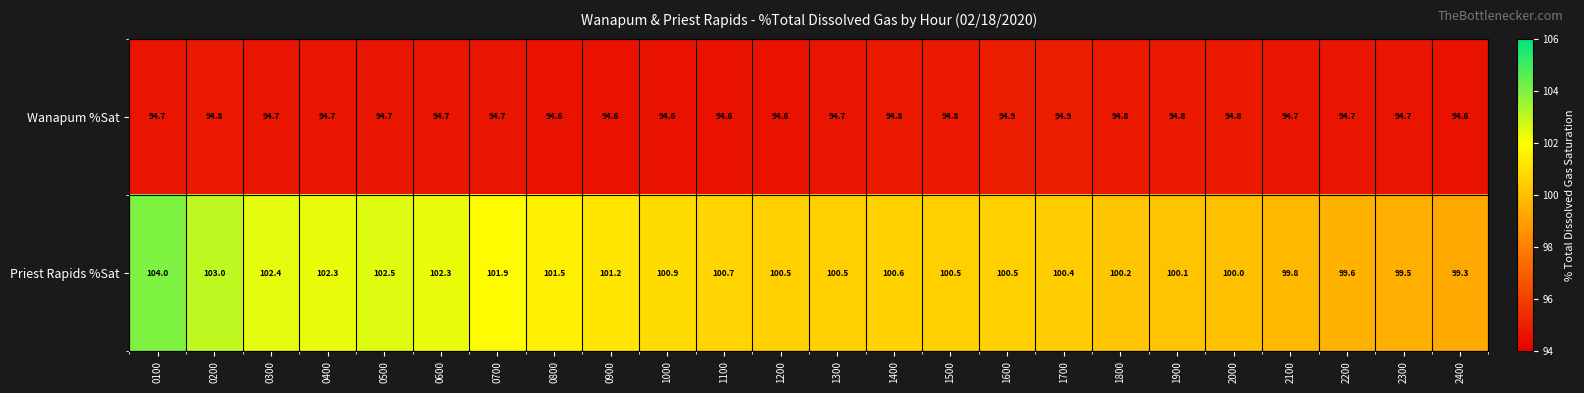

Read the Wanapum %Sat value at 1100.

94.6